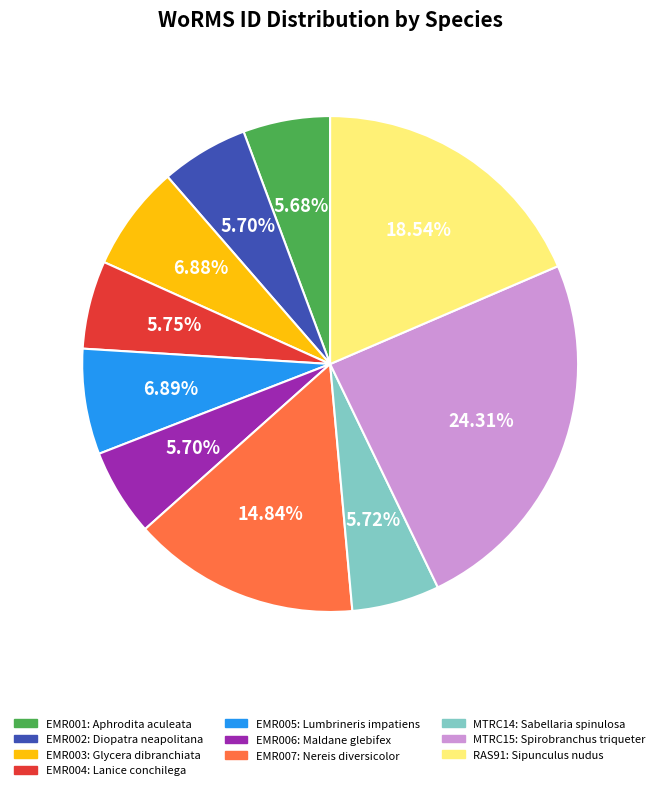

How many slices are in this pie chart?

10